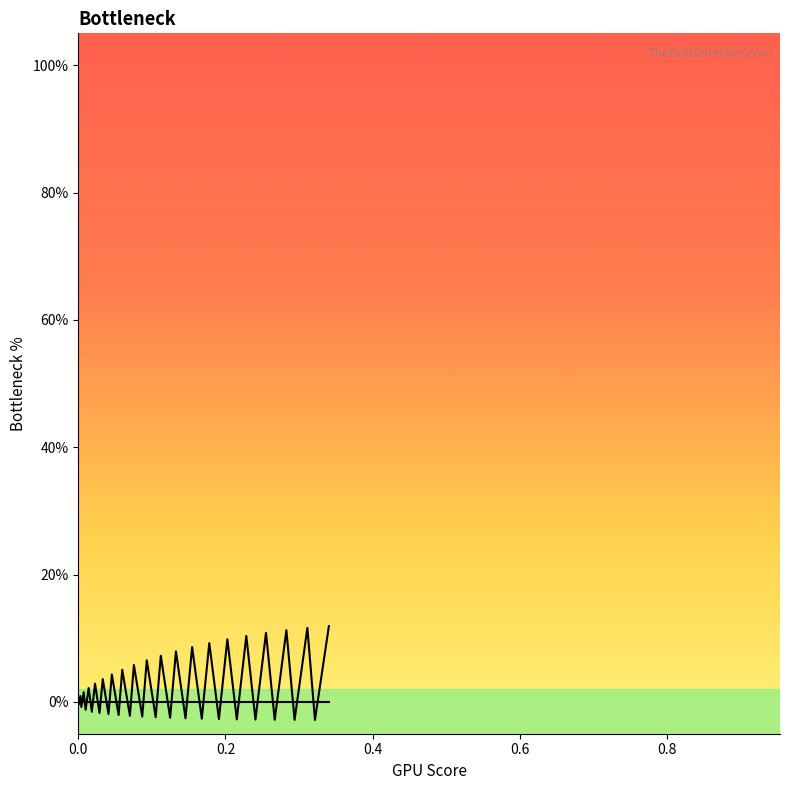

How many distinct data groups are displayed?

2